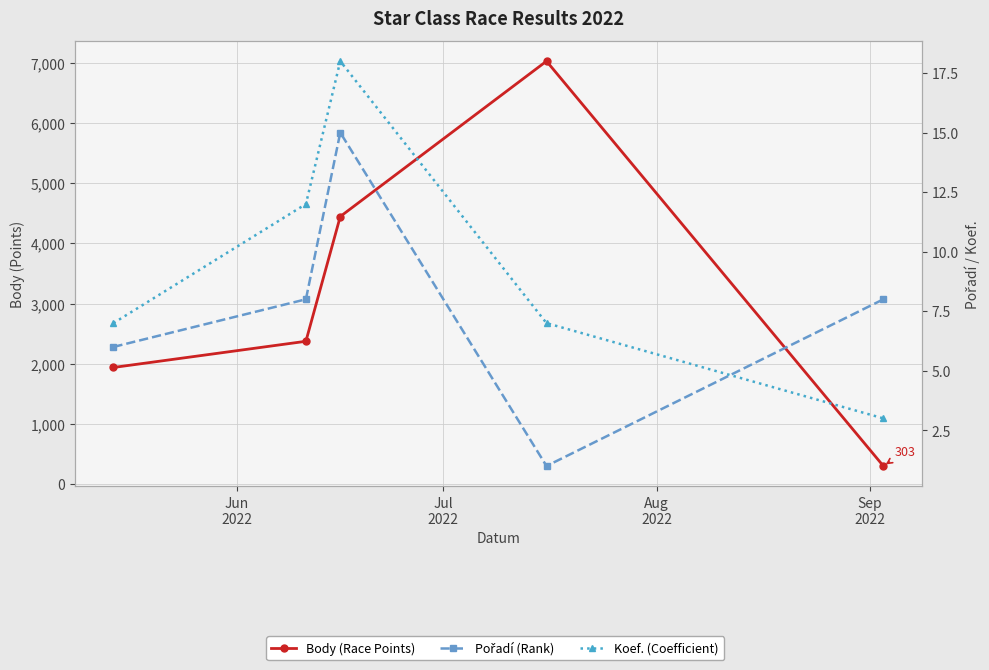

What are all the series names shown in the legend?

Body (Race Points), Pořadí (Rank), Koef. (Coefficient)